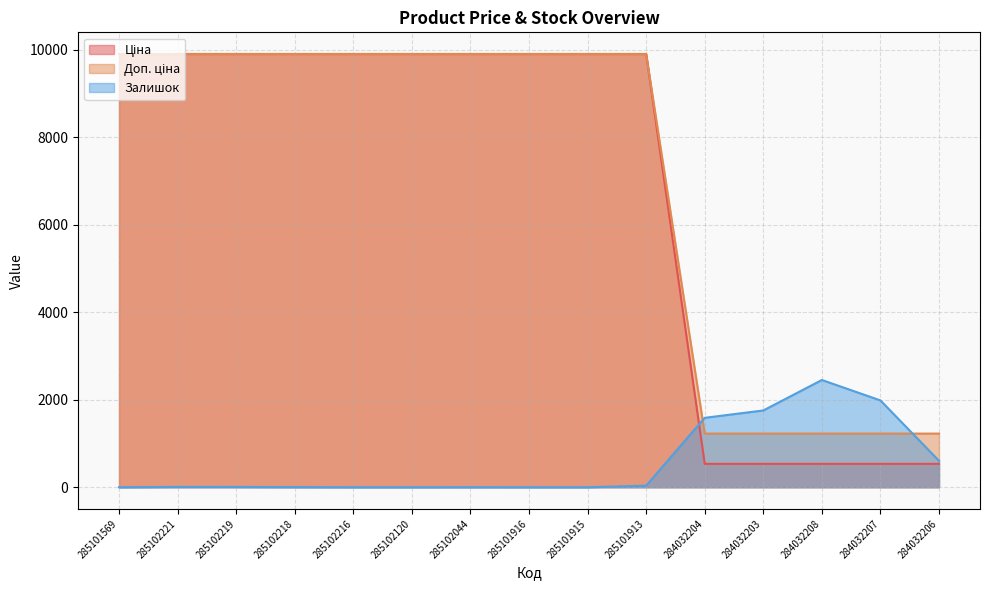

Between 285101915 and 284032207, which series saw the biggest shift?

Ціна